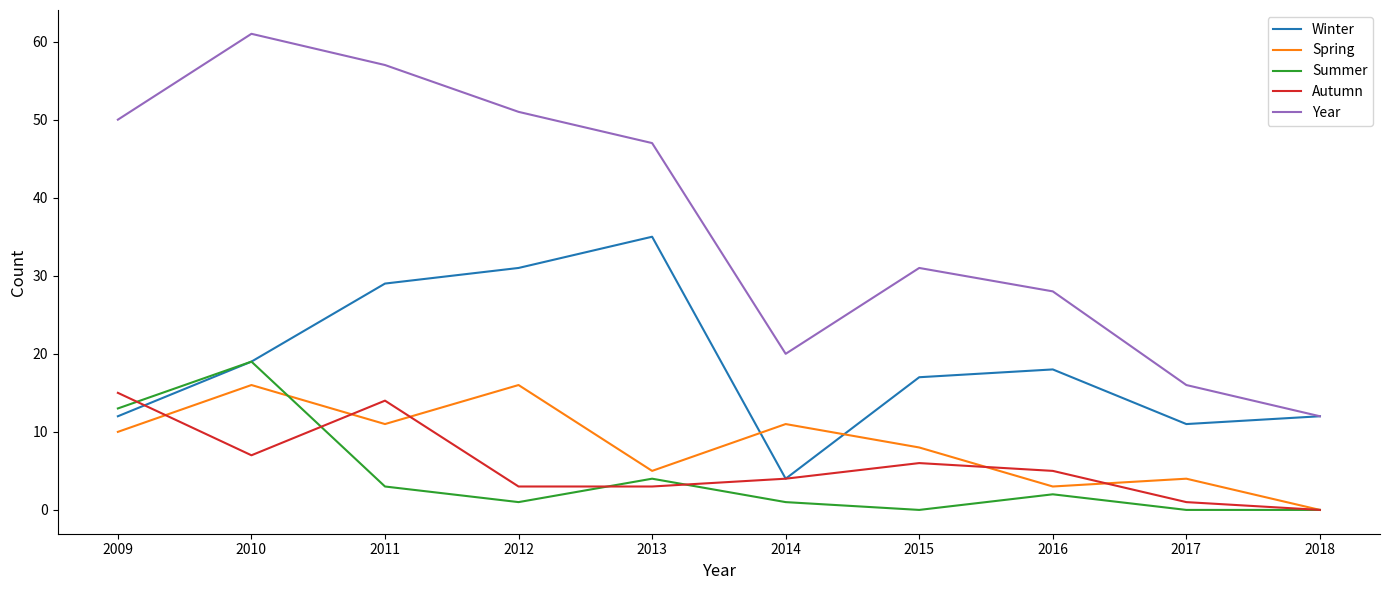

Which series changed the most between 2013 and 2015?

Winter